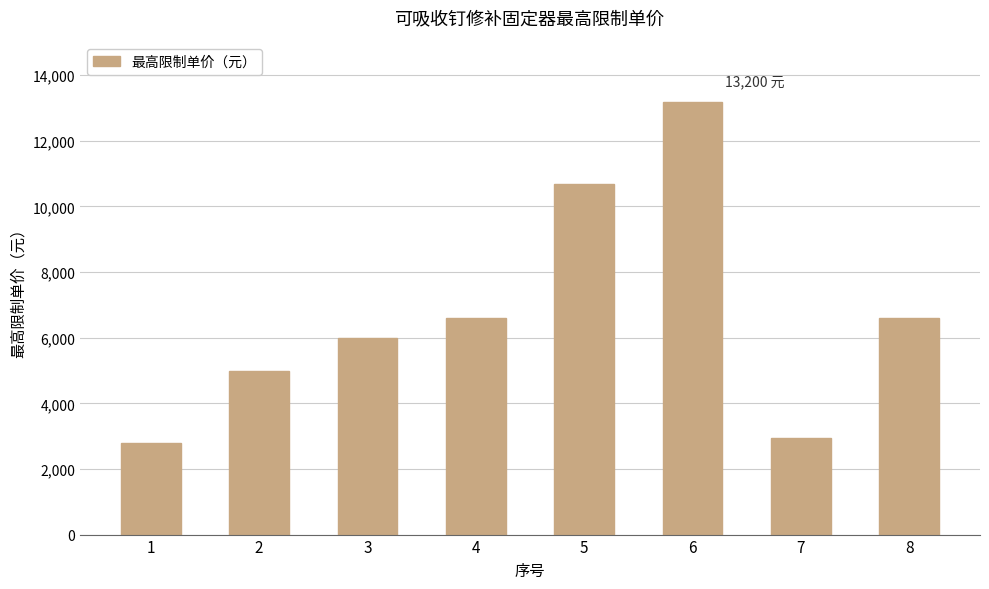

Approximately how many times larger is the value at 6 compared to 2?

2.6